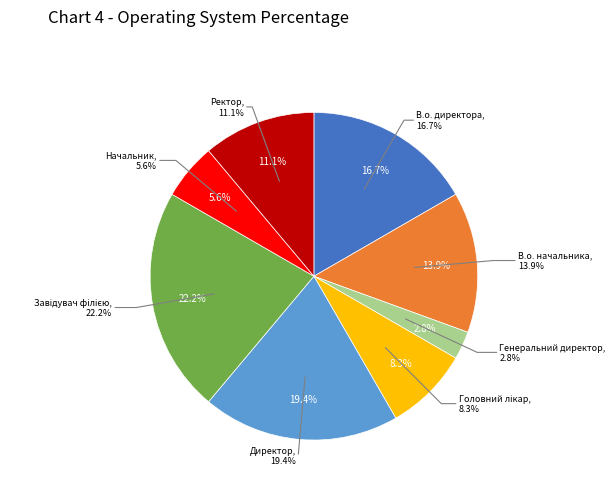

Is it true that Генеральний директор is 3% of the pie?

True